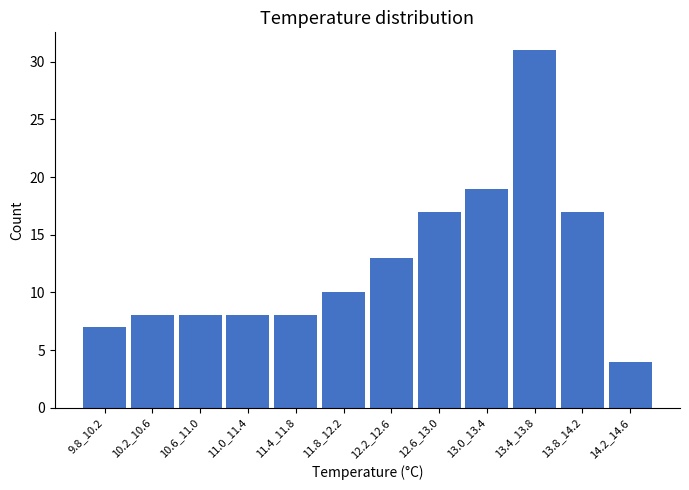

Reading left to right, list all the values displayed in this chart.

7	8	8	8	8	10	13	17	19	31	17	4